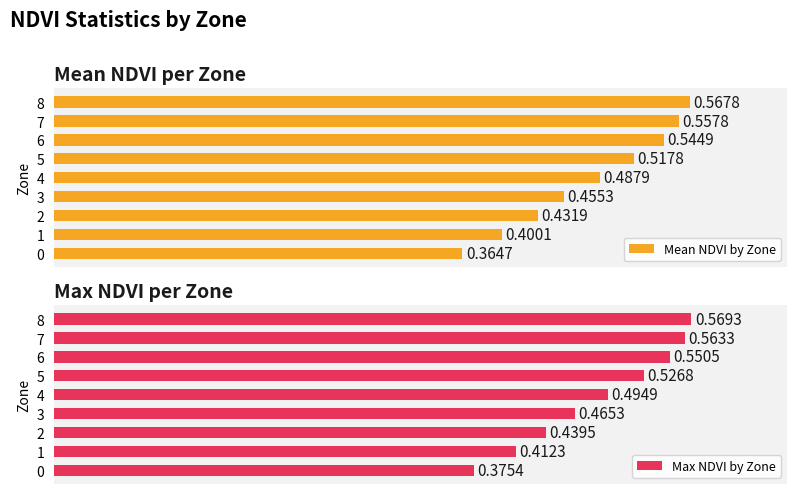

Which has a higher value, 7 or 2?

7